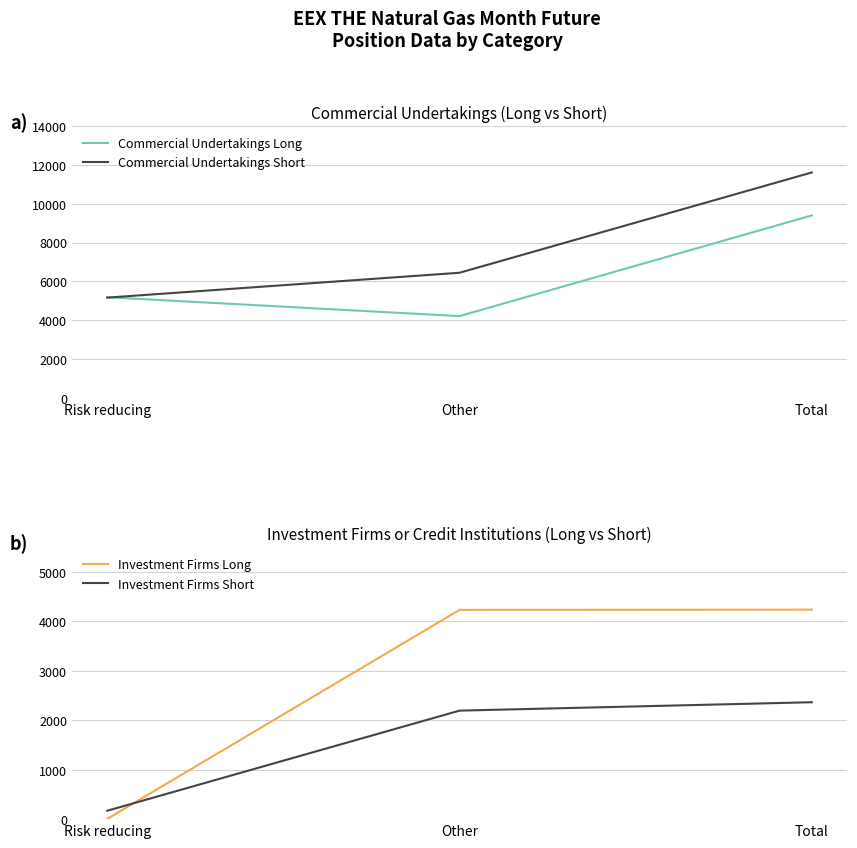

What is the label of the 2nd point from the right?

Other